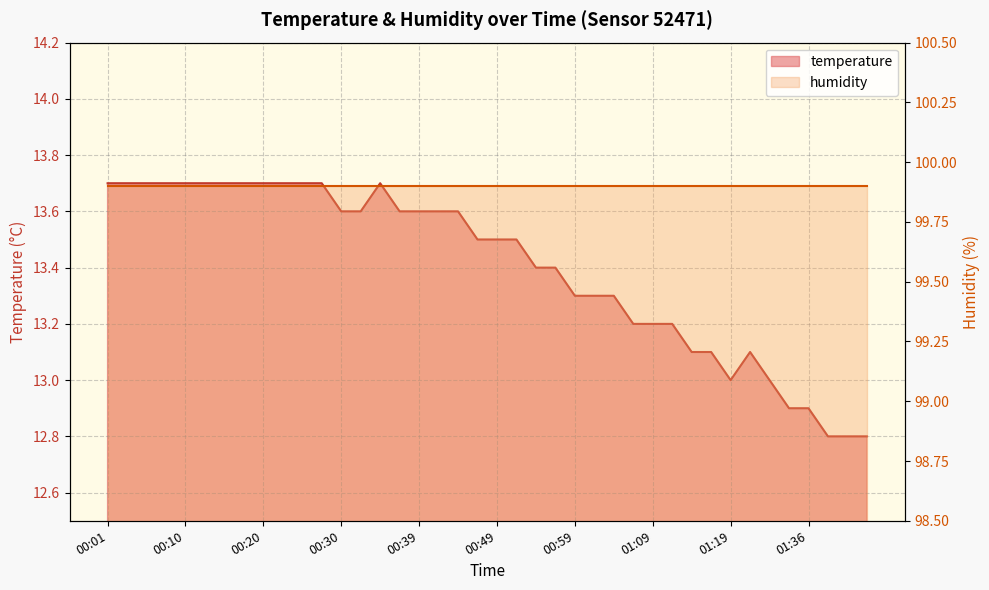

What is the maximum value shown in the chart?

13.7